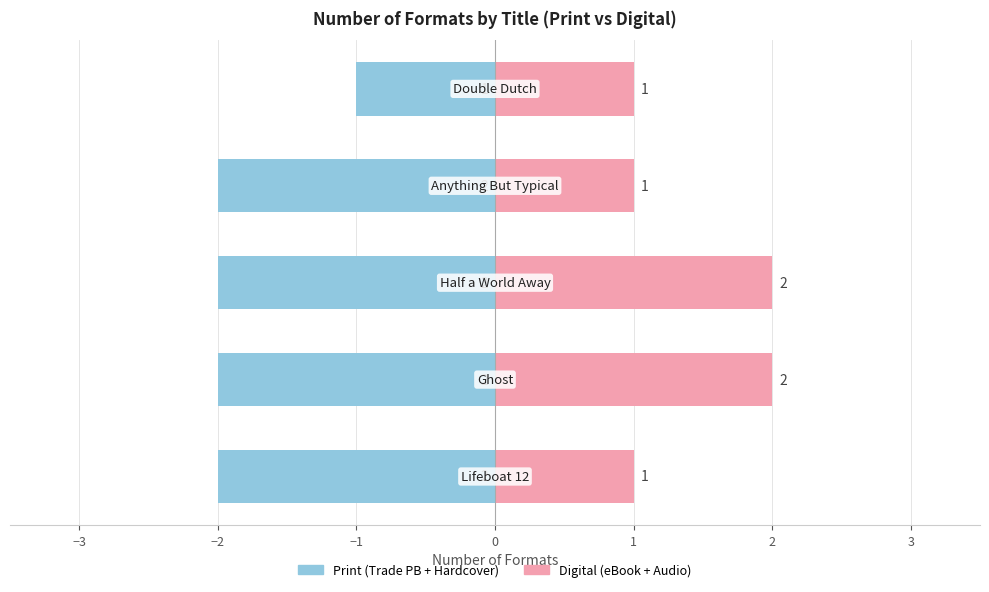

Rank the series by their average value, from lowest to highest.

Print (Trade PB + Hardcover), Digital (eBook + Audio)